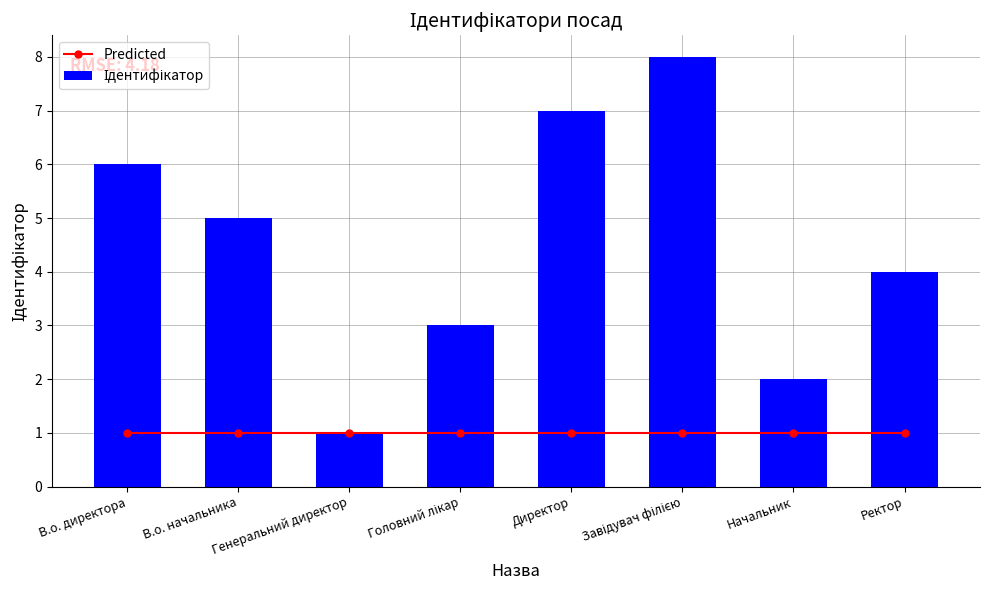

Is the value of Ідентифікатор at Ректор greater than the value of Predicted at В.о. начальника?

Yes